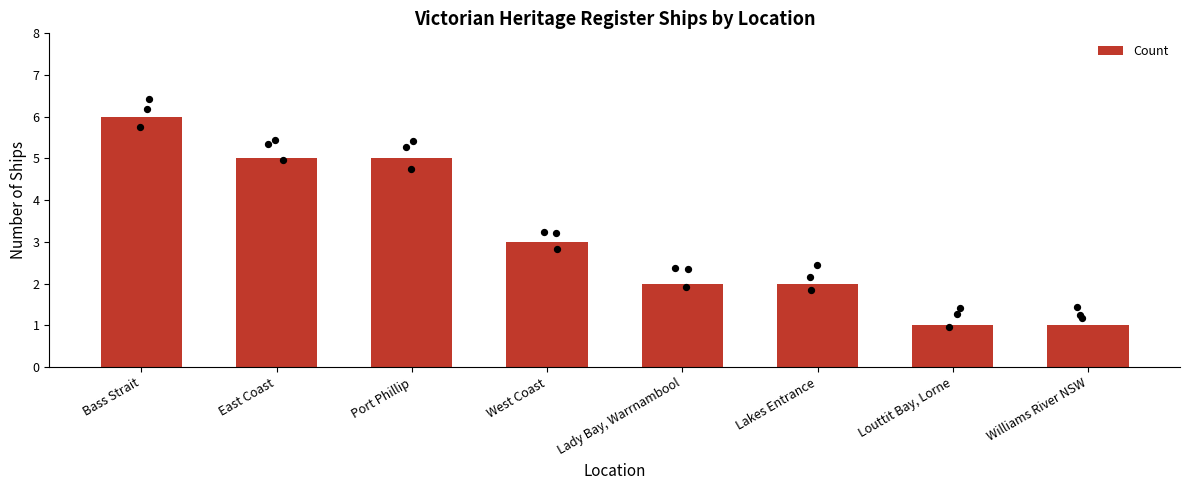

What is the change in value from West Coast to Louttit Bay, Lorne?

-2